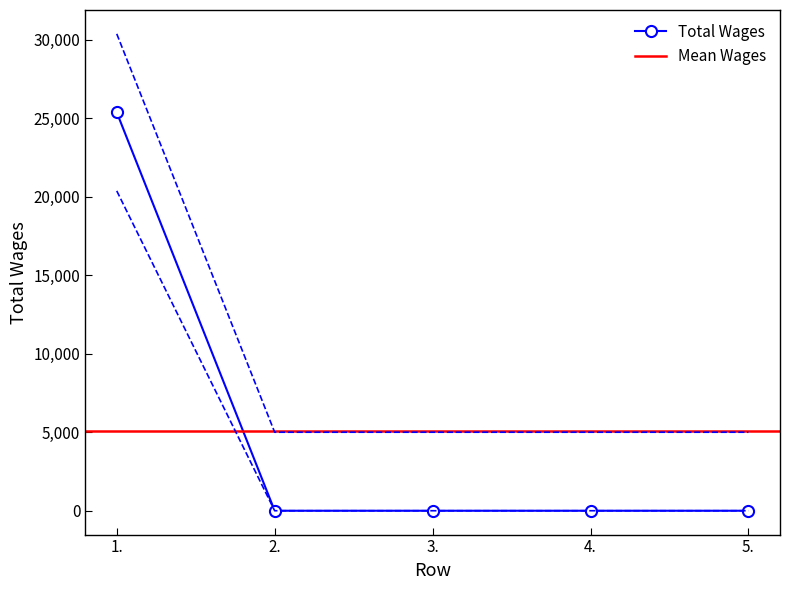

Reading left to right, list all the values displayed in this chart.

25368	0	0	0	0